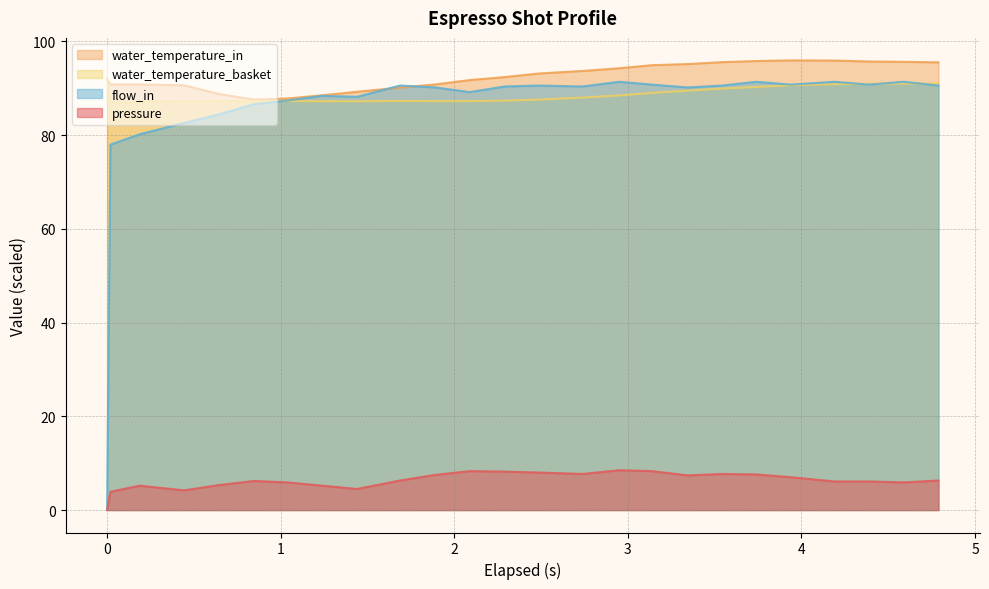

Which series has the largest total across all categories?

water_temperature_in